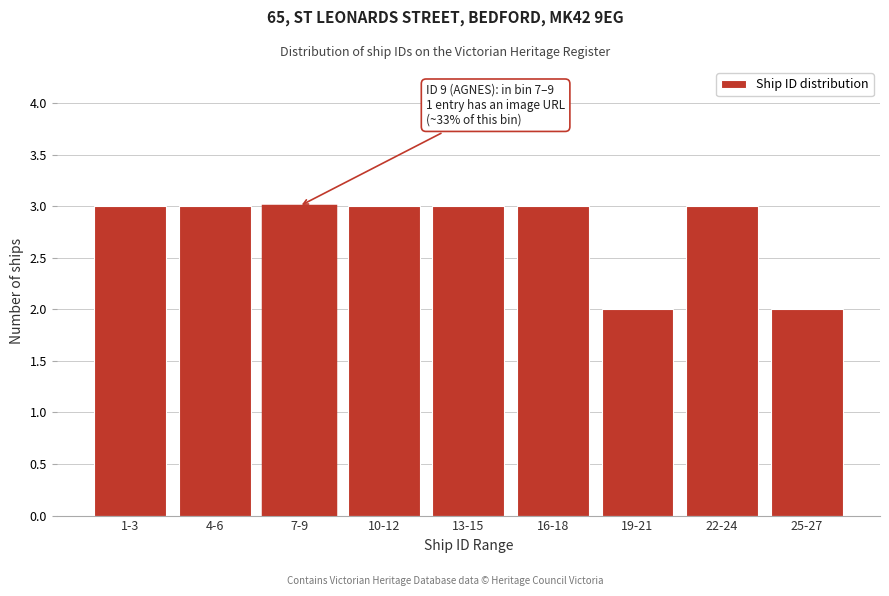

Reading left to right, list all the values displayed in this chart.

1-3=3	4-6=3	7-9=3	10-12=3	13-15=3	16-18=3	19-21=2	22-24=3	25-27=2